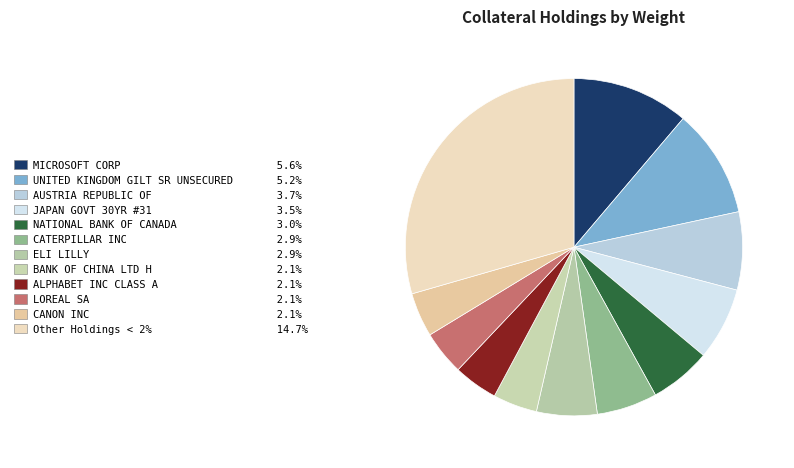

Rank the categories by value from lowest to highest.

BANK OF CHINA LTD H, ALPHABET INC CLASS A, LOREAL SA, CANON INC, CATERPILLAR INC, ELI LILLY, NATIONAL BANK OF CANADA, JAPAN GOVT 30YR #31, AUSTRIA REPUBLIC OF, UNITED KINGDOM GILT SR UNSECURED, MICROSOFT CORP, Other Holdings < 2%